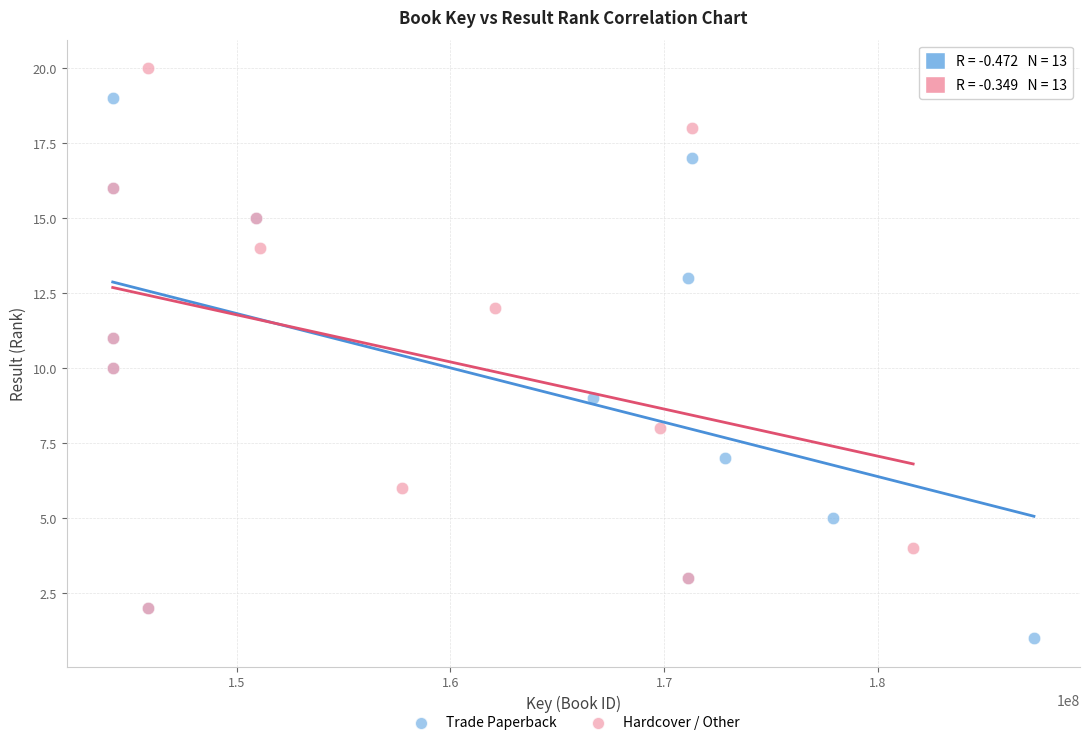

Which series contains the highest Y value?

Hardcover / Other